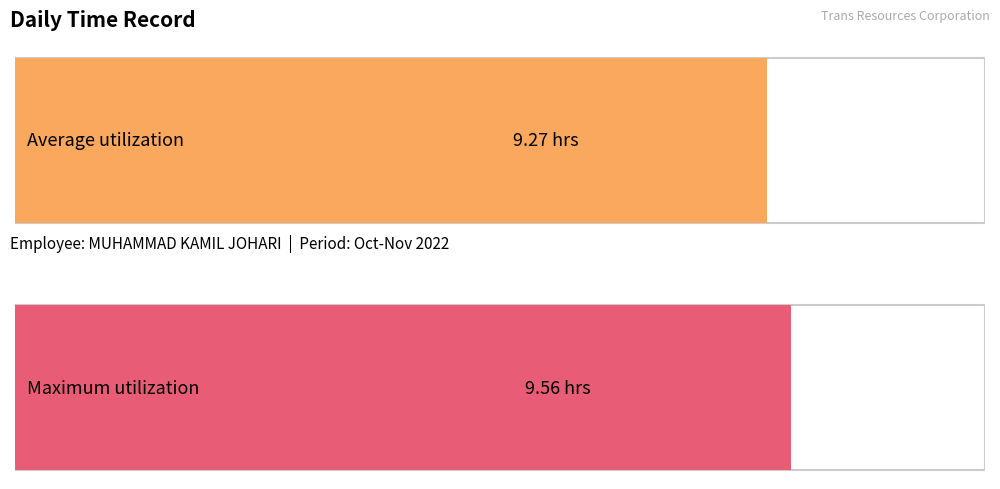

The chart shows a value of 2.3 at 16-Wed. True or false?

False